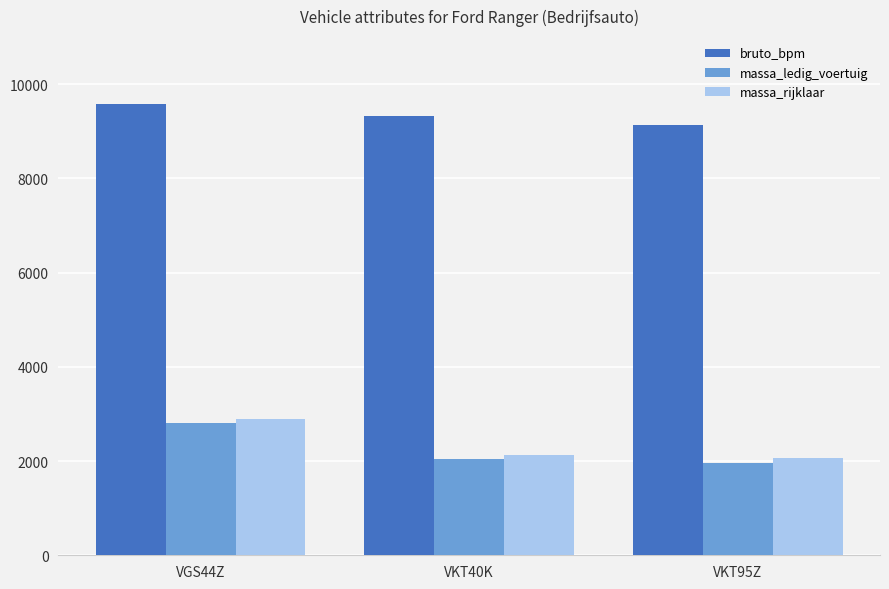

What is the difference between the bruto_bpm values at VKT40K and VGS44Z?

263